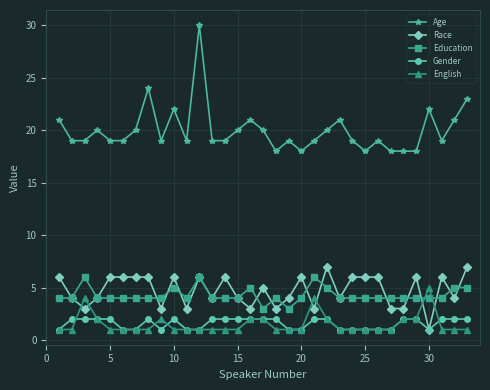

True or false: Education has more than 2 points higher than both neighbors.

True